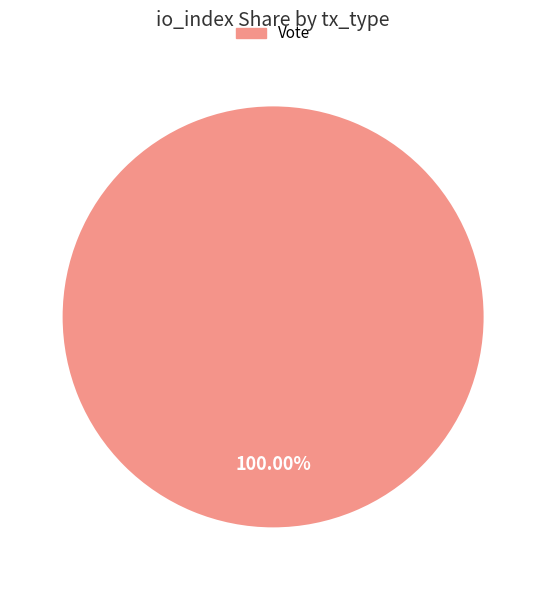

Rank the categories by value from lowest to highest.

Vote